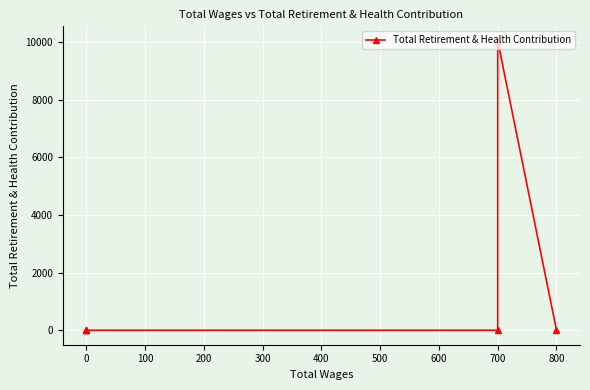

Count the number of categories in the chart.

6